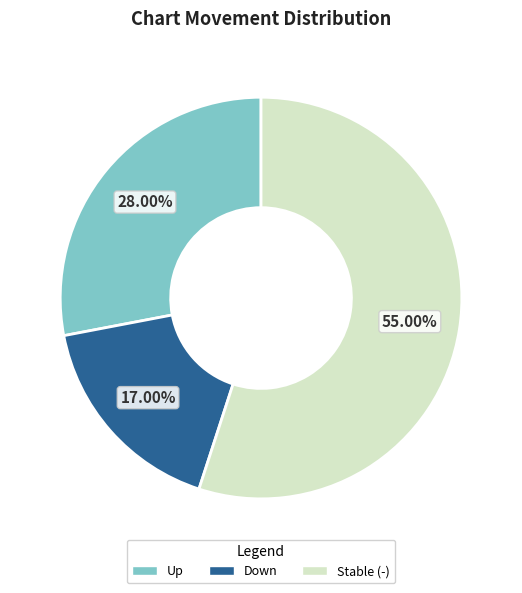

Is there a majority slice in this chart?

Yes